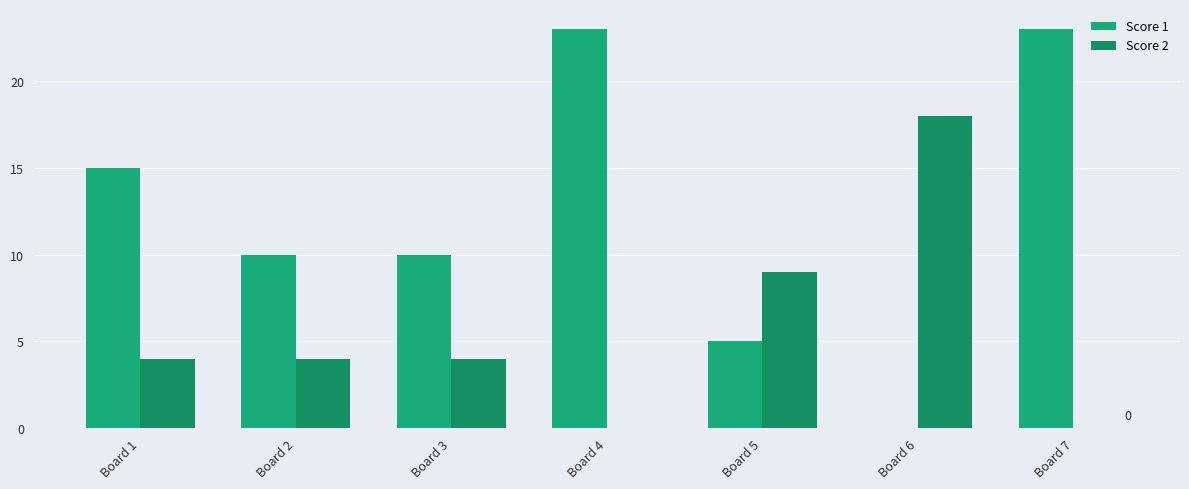

How many groups of bars are there?

7